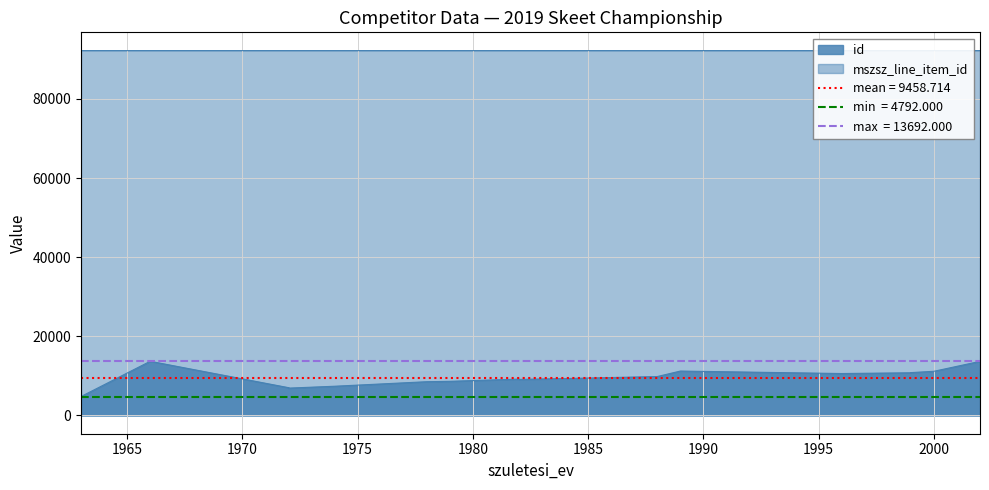

What is the value of the id point at the 2nd from the left?

9112